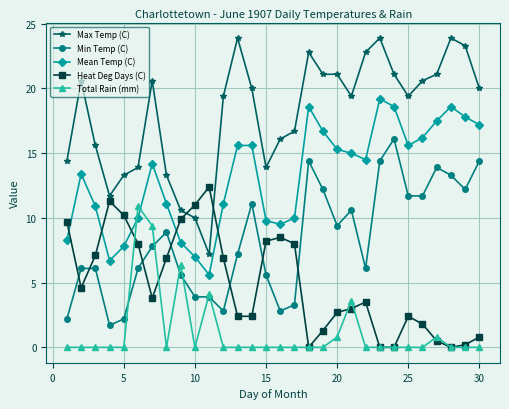

At how many categories does at least one series exceed 12?

27